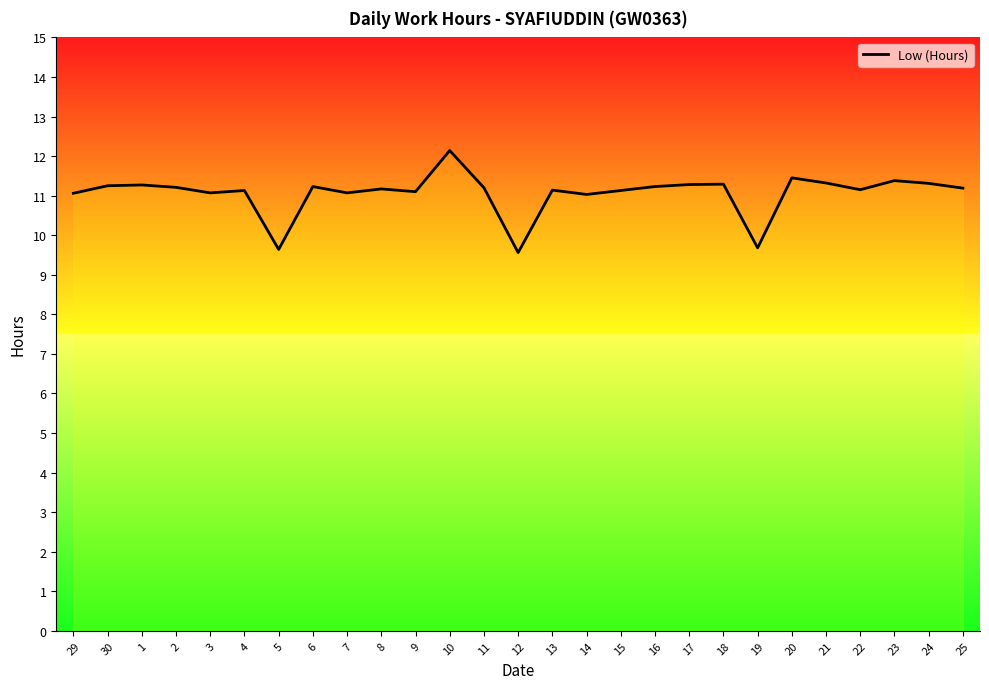

What is the difference between the maximum and minimum values?

2.6